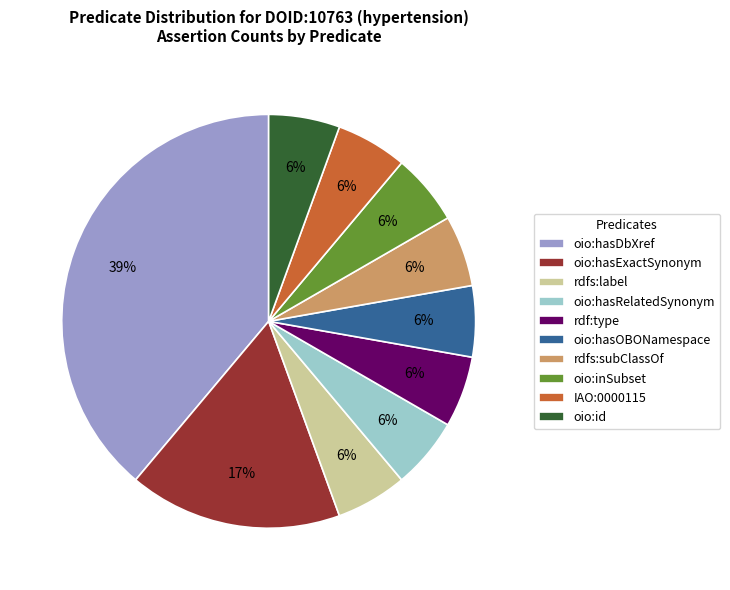

To the nearest percent, what is the combined percentage of oio:hasExactSynonym and oio:id?

22%